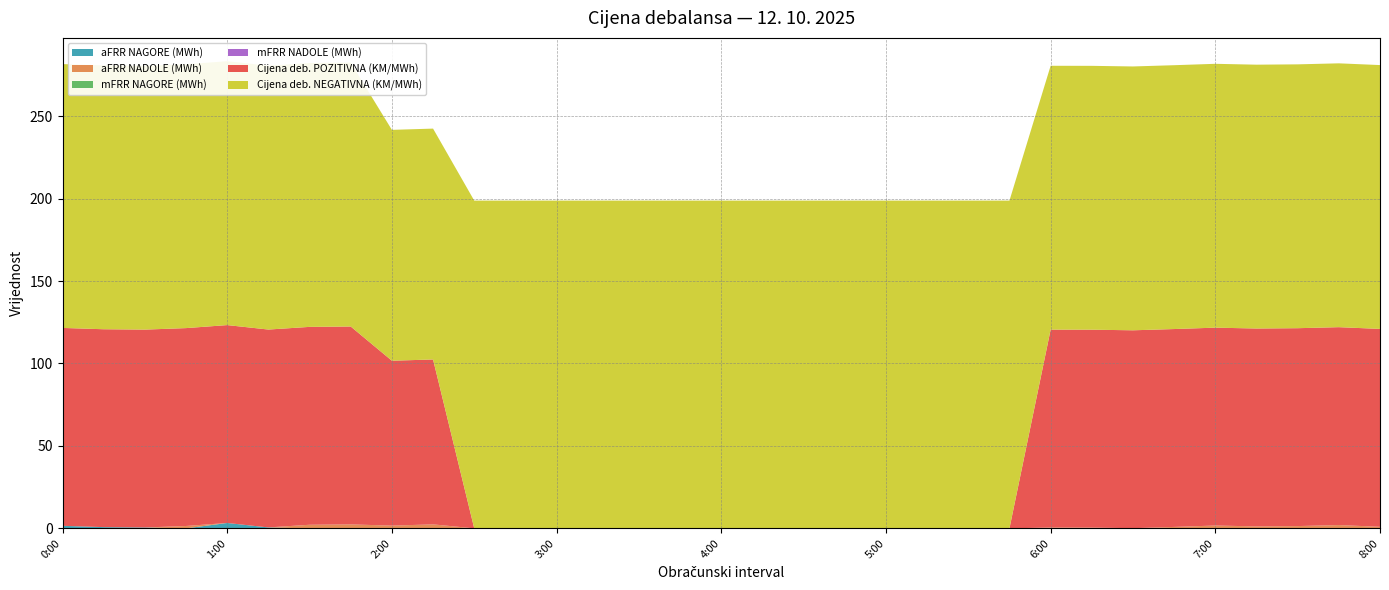

Reading left to right, what are all the values shown in this chart?

aFRR NAGORE (MWh): 0:00=1.5	0:15=0.8	0:30=0.5	0:45=0.0	1:00=3.3	1:15=0.6	1:30=0.0	1:45=0.0	2:00=0.0	2:15=0.0	2:30=0.0	2:45=0.0	3:00=0.0	3:15=0.0	3:30=0.0	3:45=0.0	4:00=0.0	4:15=0.0	4:30=0.0	4:45=0.0	5:00=0.0	5:15=0.0	5:30=0.0	5:45=0.0	6:00=0.0	6:15=0.0	6:30=0.1	6:45=0.0	7:00=0.0	7:15=0.0	7:30=0.0	7:45=0.0	8:00=0.0
aFRR NADOLE (MWh): 0:00=0.0	0:15=0.0	0:30=0.0	0:45=1.4	1:00=0.0	1:15=0.0	1:30=2.2	1:45=2.4	2:00=1.7	2:15=2.4	2:30=0.0	2:45=0.0	3:00=0.0	3:15=0.0	3:30=0.0	3:45=0.0	4:00=0.0	4:15=0.0	4:30=0.0	4:45=0.0	5:00=0.0	5:15=0.0	5:30=0.0	5:45=0.0	6:00=0.5	6:15=0.5	6:30=0.0	6:45=0.9	7:00=1.7	7:15=1.2	7:30=1.4	7:45=2.0	8:00=0.9
mFRR NAGORE (MWh): 0:00=0.0	0:15=0.0	0:30=0.0	0:45=0.0	1:00=0.0	1:15=0.0	1:30=0.0	1:45=0.0	2:00=0.0	2:15=0.0	2:30=0.0	2:45=0.0	3:00=0.0	3:15=0.0	3:30=0.0	3:45=0.0	4:00=0.0	4:15=0.0	4:30=0.0	4:45=0.0	5:00=0.0	5:15=0.0	5:30=0.0	5:45=0.0	6:00=0.0	6:15=0.0	6:30=0.0	6:45=0.0	7:00=0.0	7:15=0.0	7:30=0.0	7:45=0.0	8:00=0.0
mFRR NADOLE (MWh): 0:00=0.0	0:15=0.0	0:30=0.0	0:45=0.0	1:00=0.0	1:15=0.0	1:30=0.0	1:45=0.0	2:00=0.0	2:15=0.0	2:30=0.0	2:45=0.0	3:00=0.0	3:15=0.0	3:30=0.0	3:45=0.0	4:00=0.0	4:15=0.0	4:30=0.0	4:45=0.0	5:00=0.0	5:15=0.0	5:30=0.0	5:45=0.0	6:00=0.0	6:15=0.0	6:30=0.0	6:45=0.0	7:00=0.0	7:15=0.0	7:30=0.0	7:45=0.0	8:00=0.0
Cijena deb. POZITIVNA (KM/MWh): 0:00=120.0	0:15=120.0	0:30=120.0	0:45=120.0	1:00=120.0	1:15=120.0	1:30=120.0	1:45=120.0	2:00=100.0	2:15=100.0	2:30=0.0	2:45=0.0	3:00=0.0	3:15=0.0	3:30=0.0	3:45=0.0	4:00=0.0	4:15=0.0	4:30=0.0	4:45=0.0	5:00=0.0	5:15=0.0	5:30=0.0	5:45=0.0	6:00=120.0	6:15=120.0	6:30=120.0	6:45=120.0	7:00=120.0	7:15=120.0	7:30=120.0	7:45=120.0	8:00=120.0
Cijena deb. NEGATIVNA (KM/MWh): 0:00=160.0	0:15=160.0	0:30=160.0	0:45=160.0	1:00=160.0	1:15=160.0	1:30=160.0	1:45=160.0	2:00=140.0	2:15=140.0	2:30=198.8	2:45=198.8	3:00=198.8	3:15=198.8	3:30=198.8	3:45=198.8	4:00=198.8	4:15=198.8	4:30=198.8	4:45=198.8	5:00=198.8	5:15=198.8	5:30=198.8	5:45=198.8	6:00=160.0	6:15=160.0	6:30=160.0	6:45=160.0	7:00=160.0	7:15=160.0	7:30=160.0	7:45=160.0	8:00=160.0